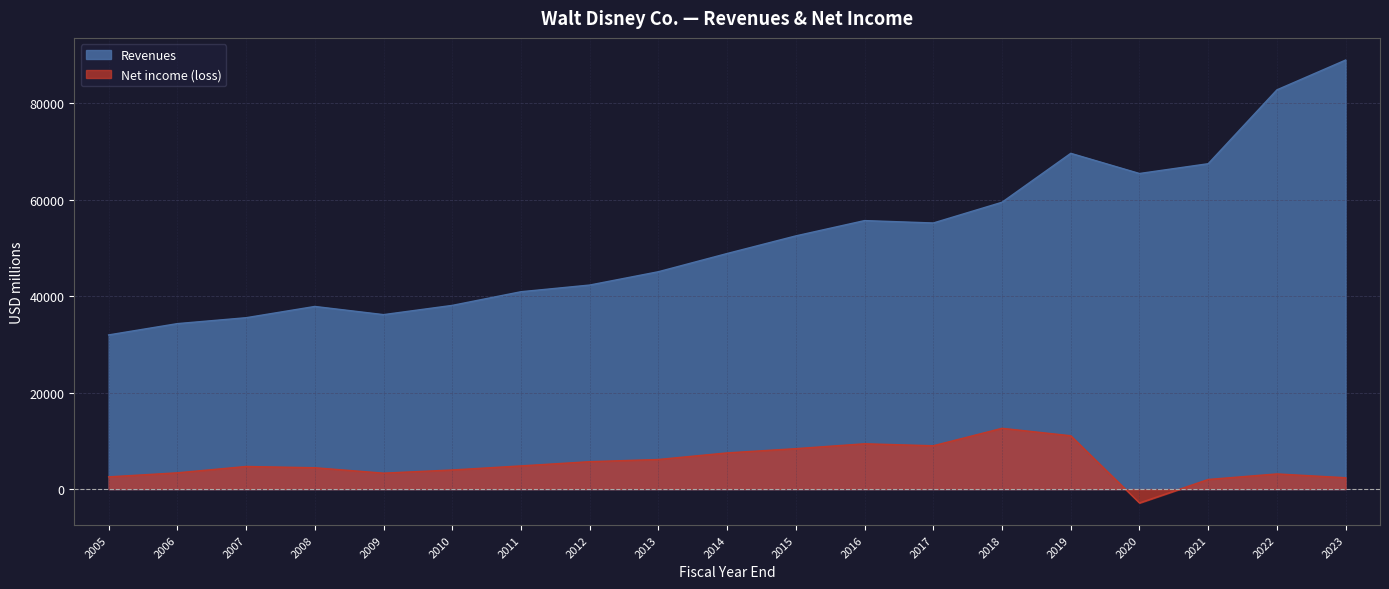

At how many categories does at least one series exceed 57034?

6